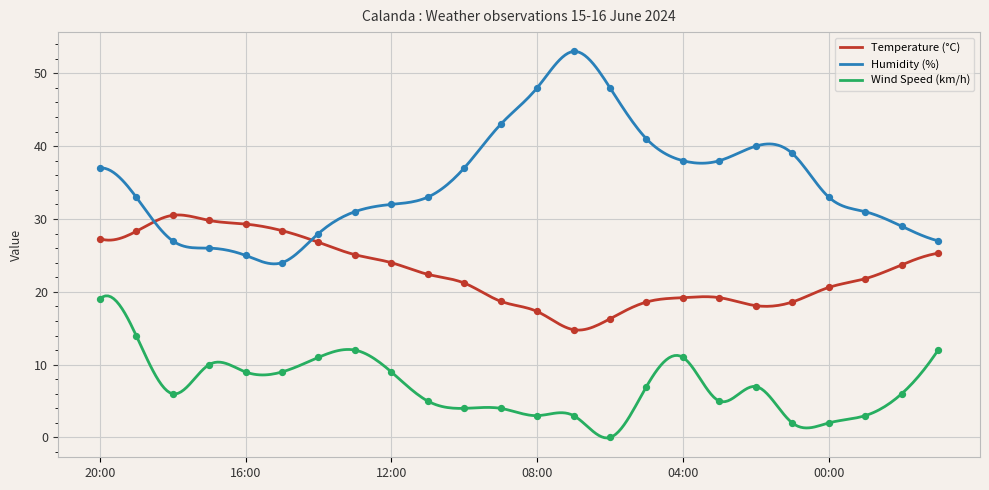

Which series has the largest range (max minus min)?

Humidity (%)